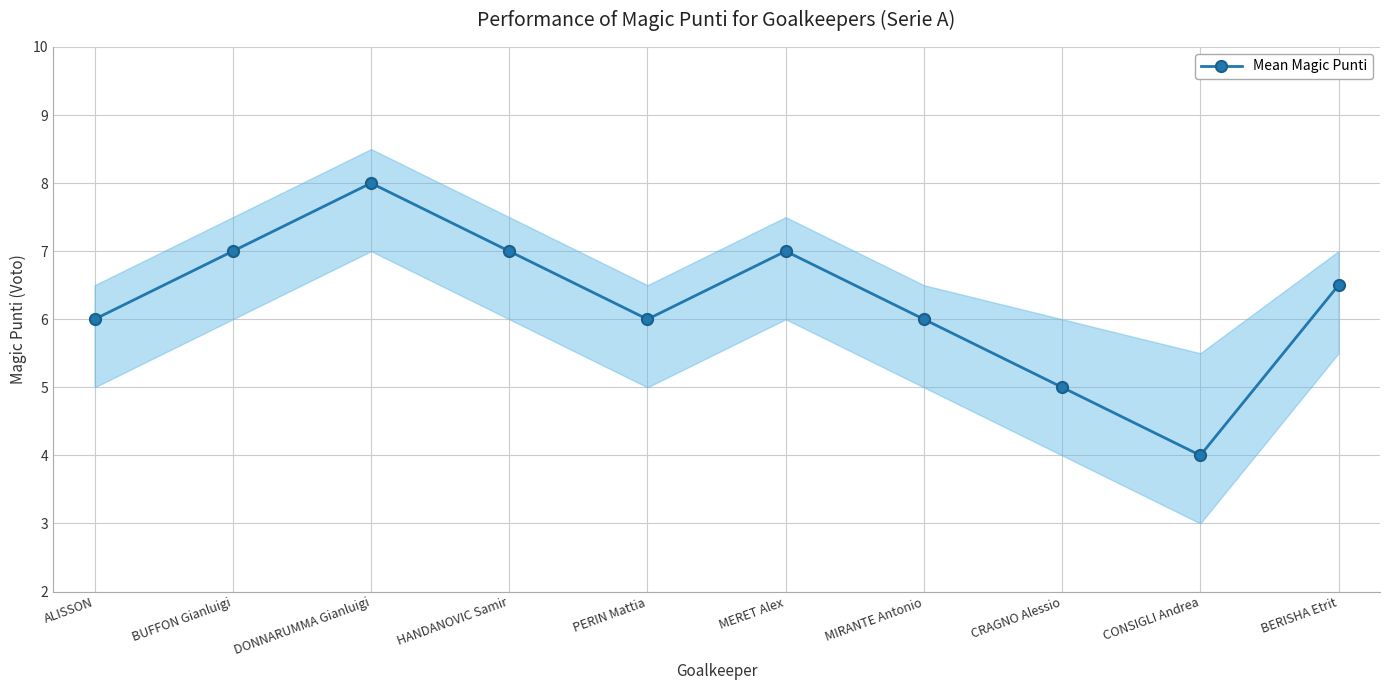

Which category has the lowest value across all series?

CONSIGLI Andrea